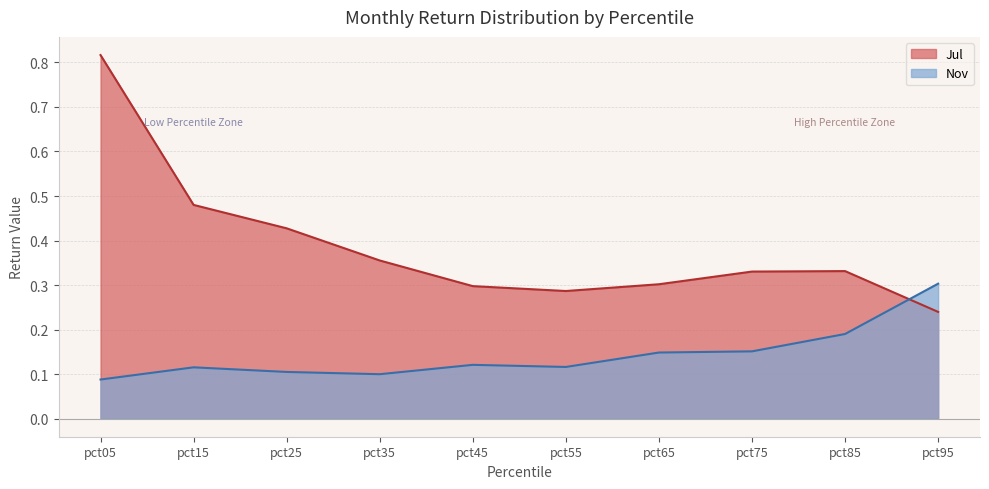

What is the total value across all series at pct55?

0.4